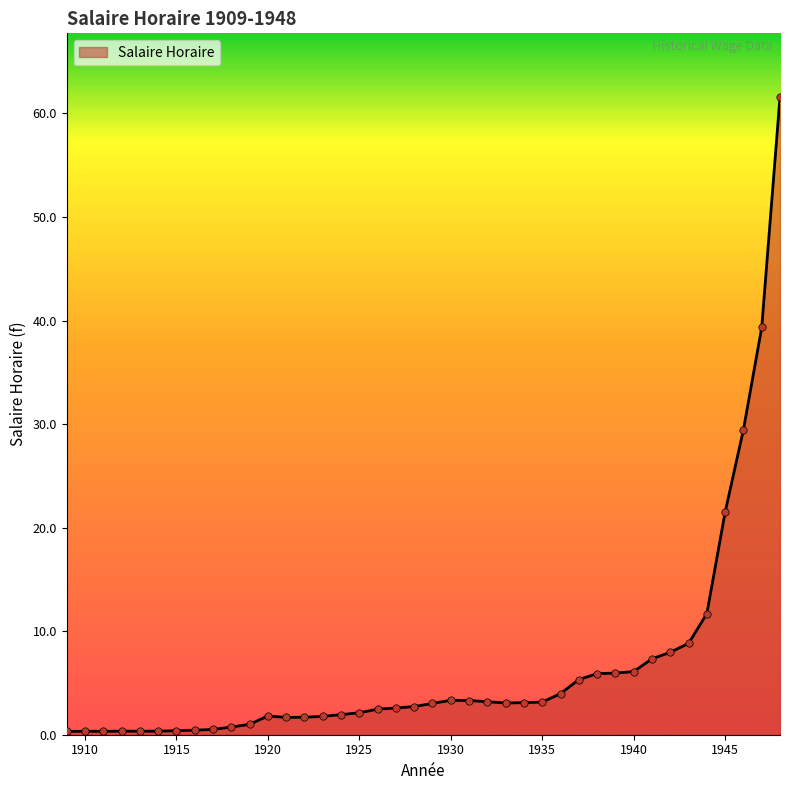

What is the maximum value shown in the chart?

61.6